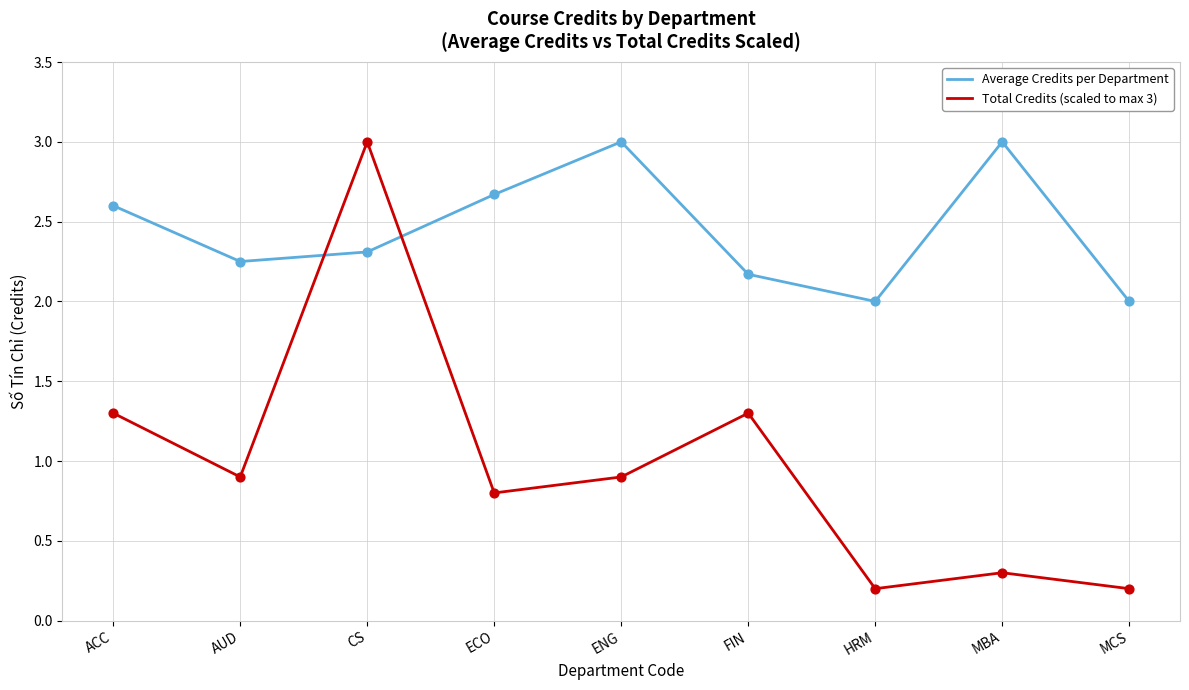

What is the difference between the highest and lowest values at MBA?

2.7